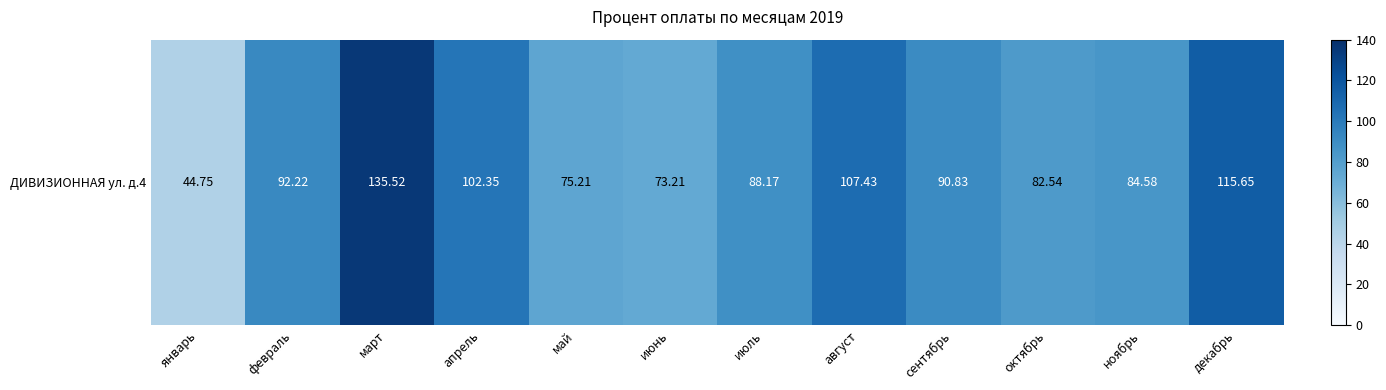

Which has a higher value, май or август?

август